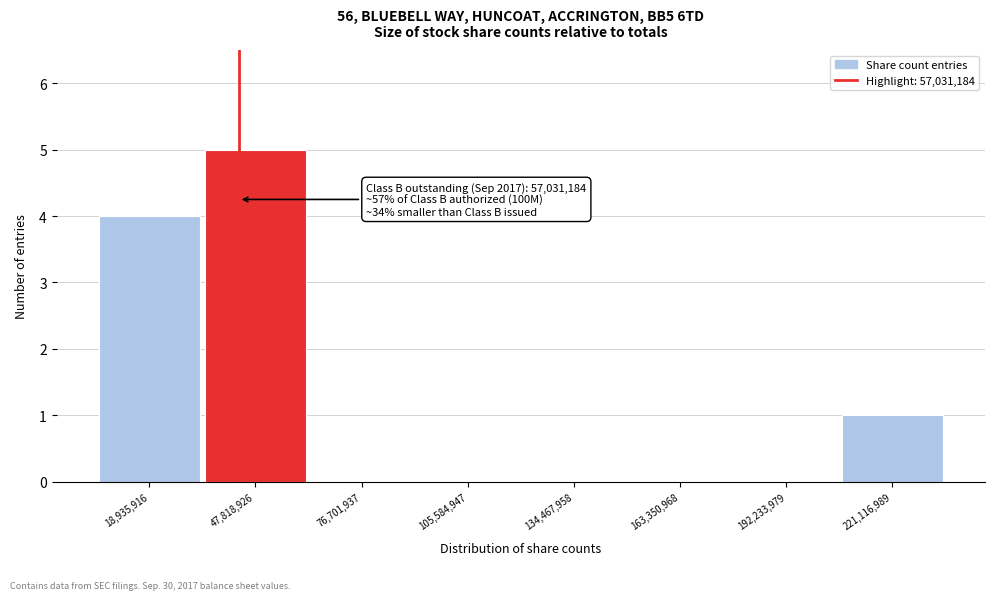

Reading left to right, list all the values displayed in this chart.

18,935,916=4	47,818,926=5	76,701,937=0	105,584,947=0	134,467,958=0	163,350,968=0	192,233,979=0	221,116,989=1